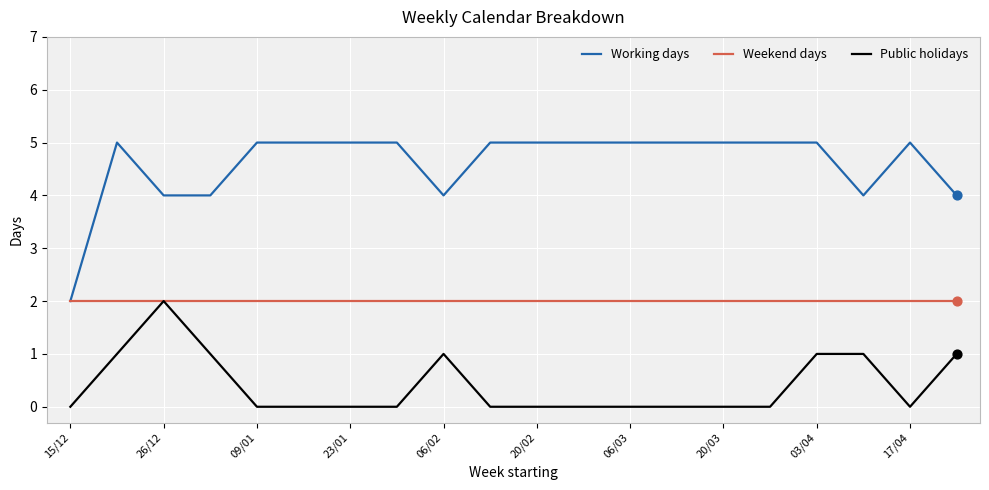

What is the greatest value displayed?

5